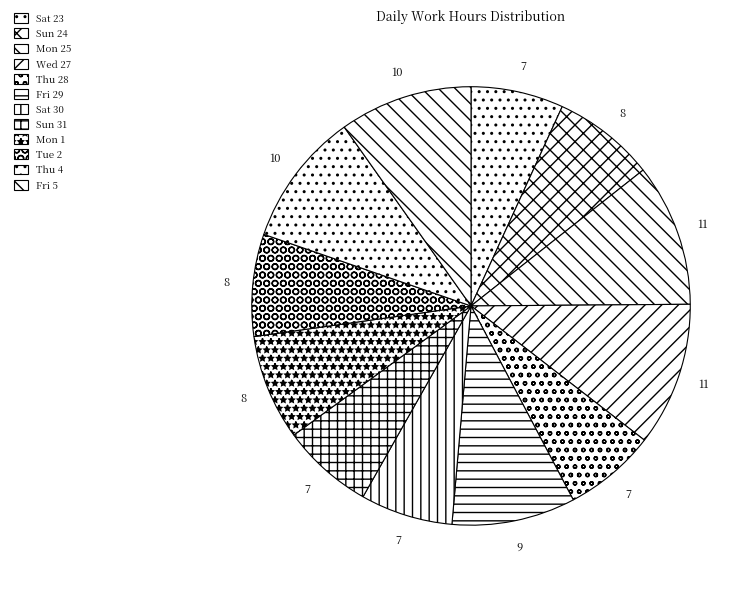

How many segments does this pie chart have?

12